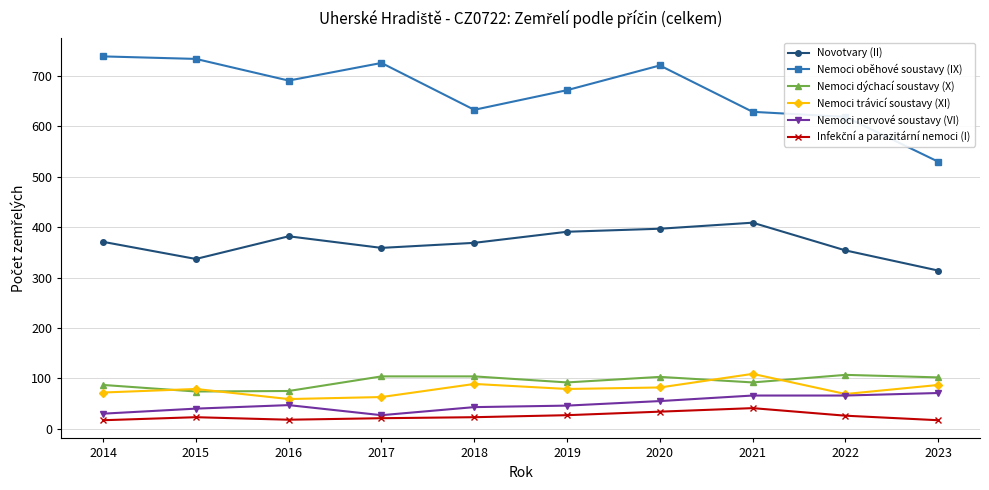

At which category does Novotvary (II) reach its first local valley?

2015